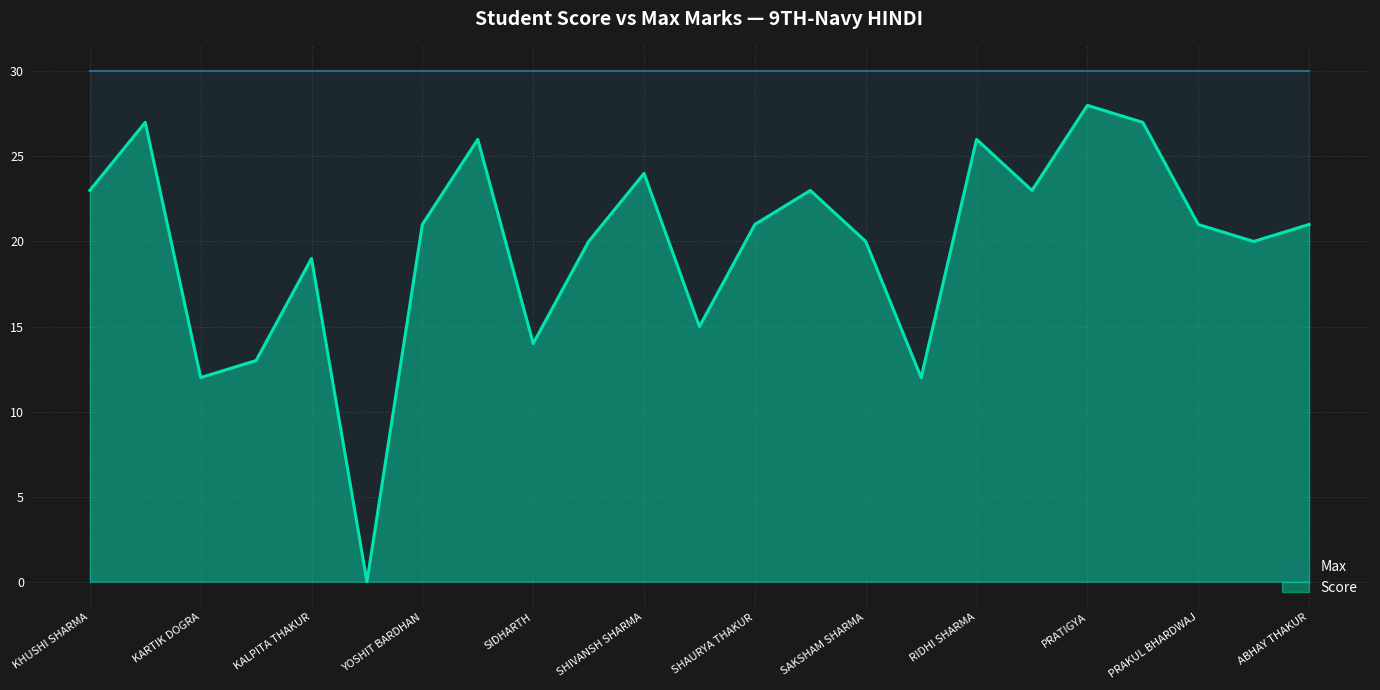

What is the difference between the values at SIDHARTH and NAITIK KATNA?

13